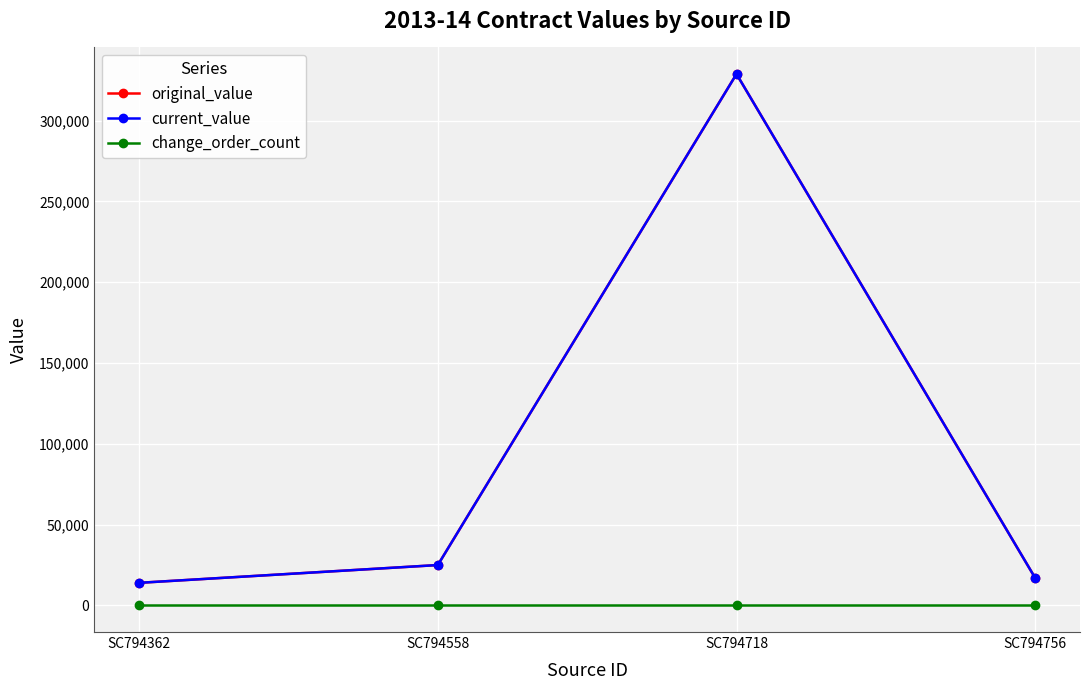

Which series changed the most between SC794558 and SC794756?

original_value